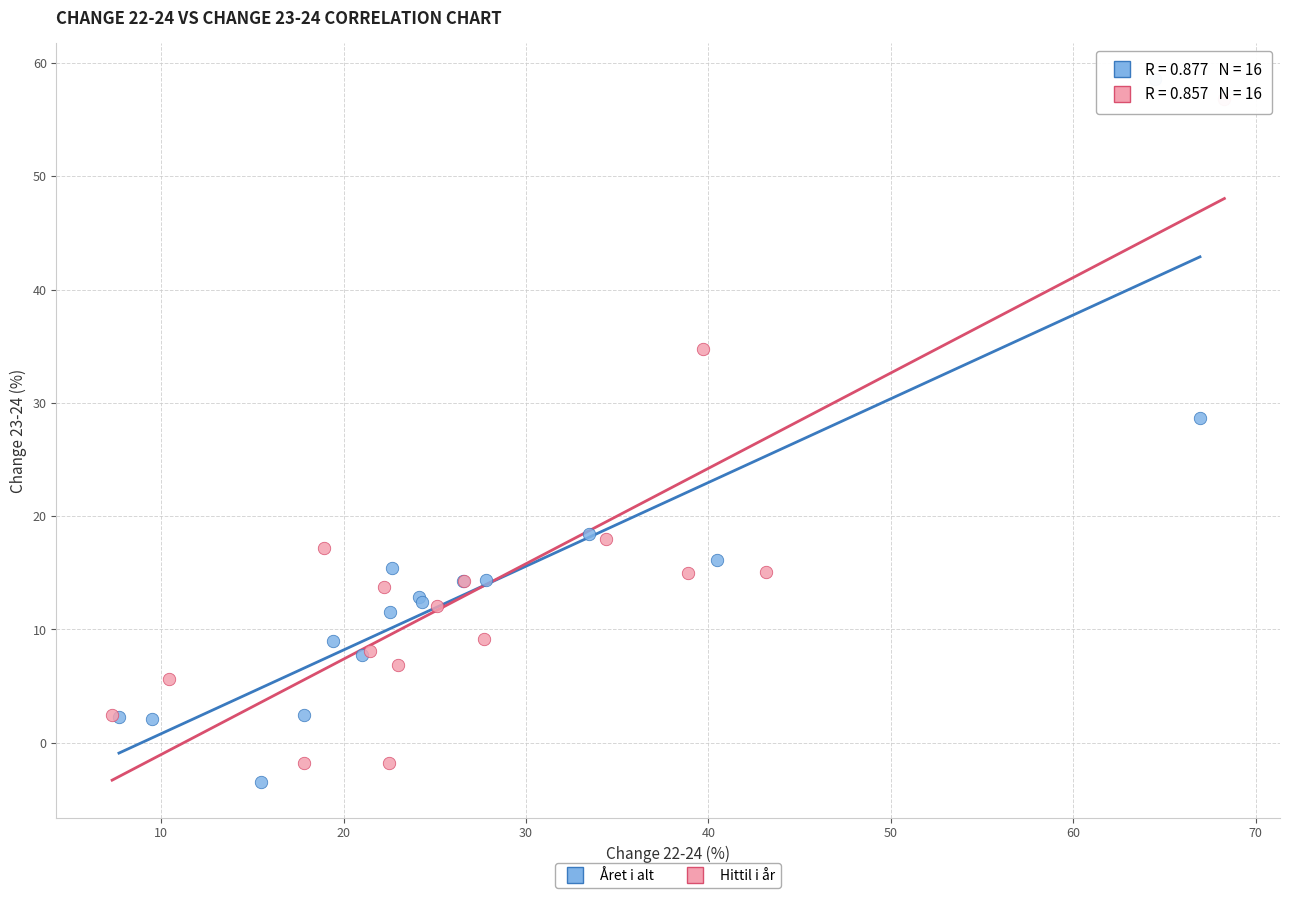

Which series contains the highest Y value?

Året i alt